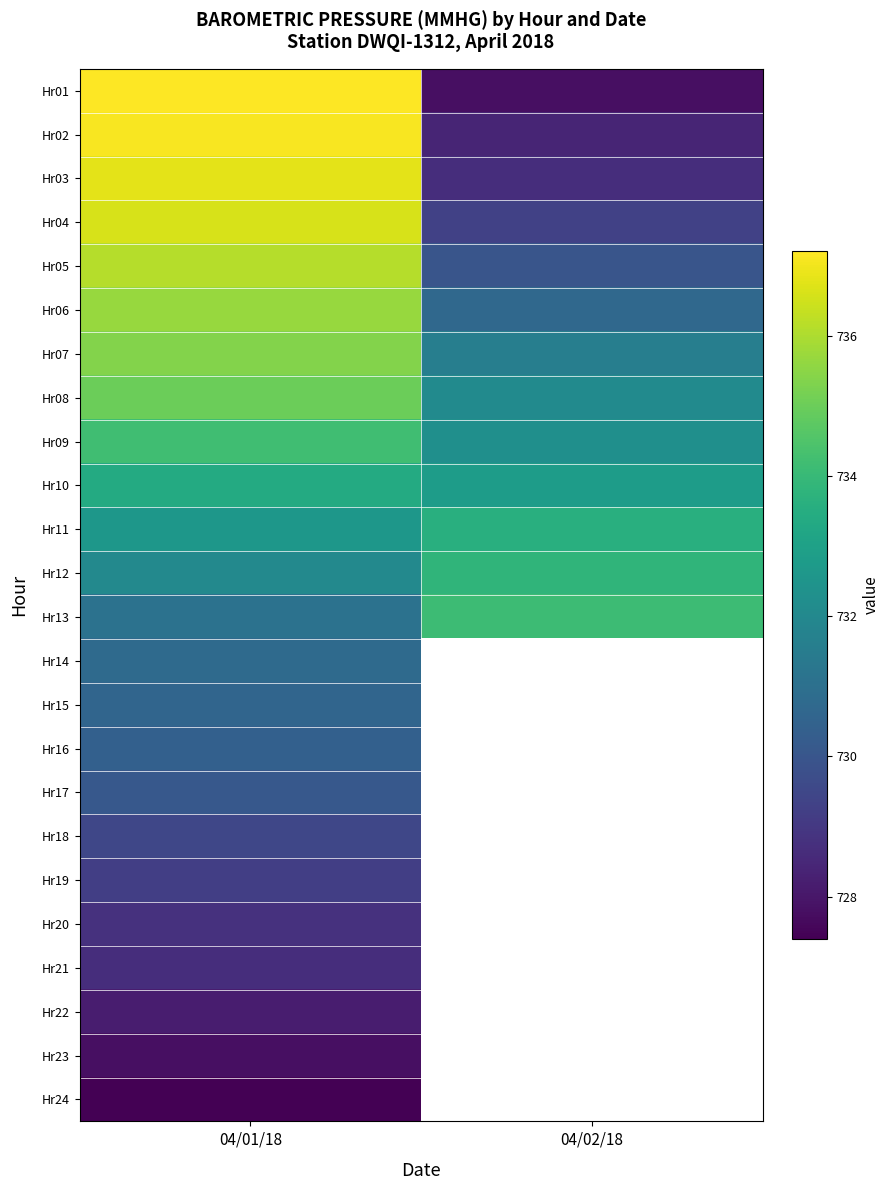

How many data points in Hr01 are above 737?

1